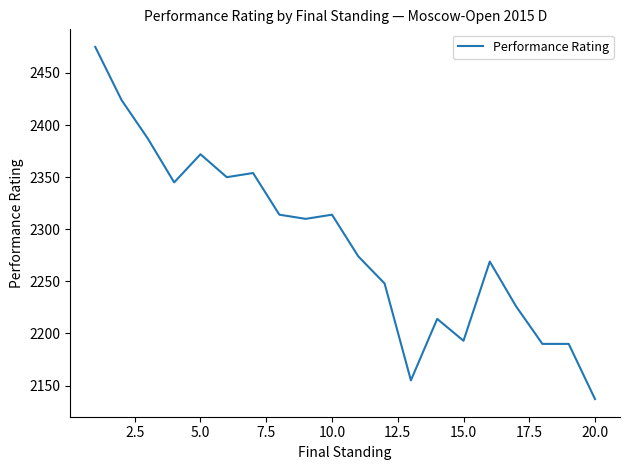

What is the smallest value displayed?

2137